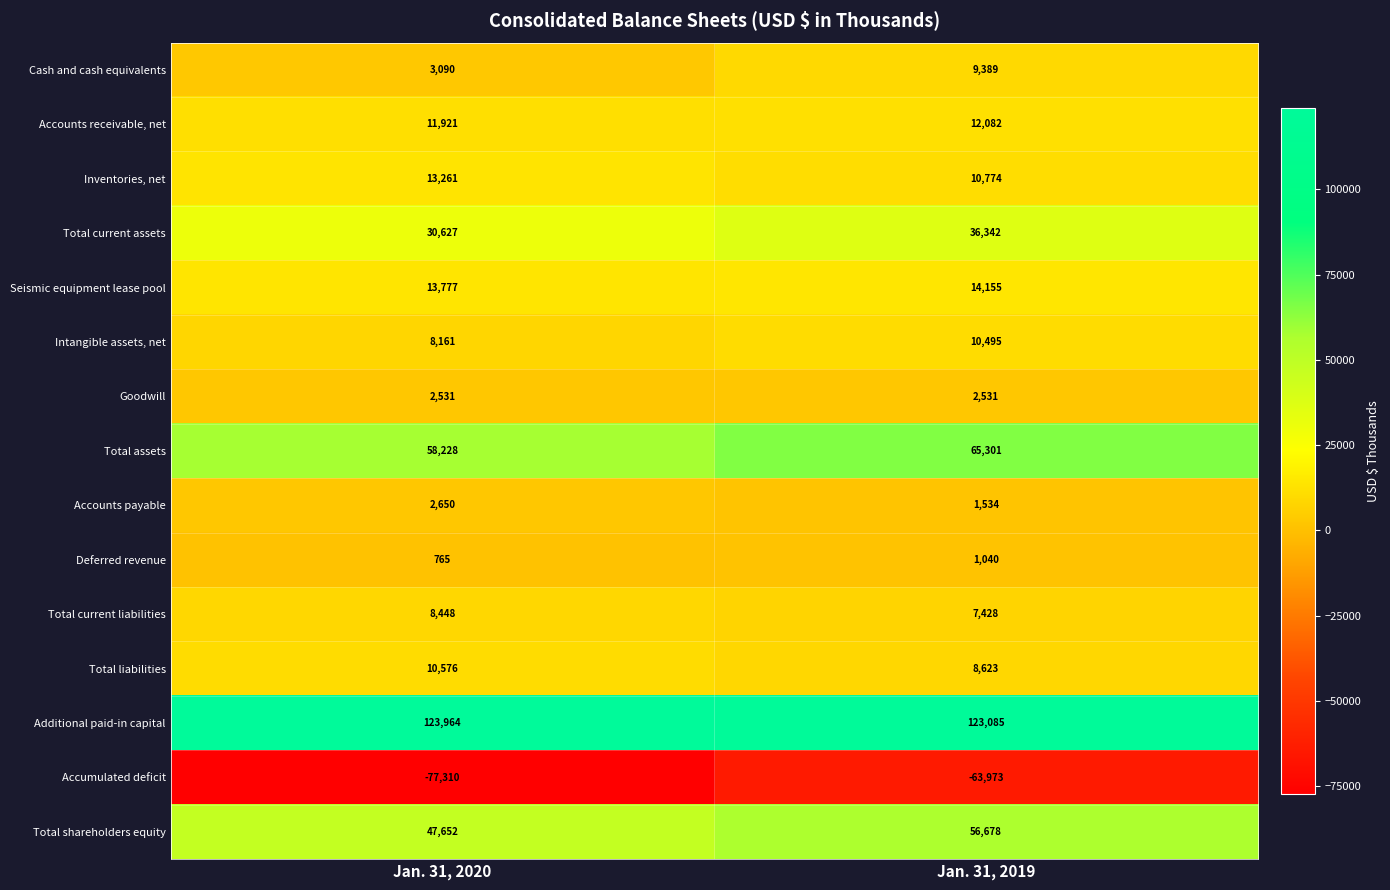

Rank the categories by Total current liabilities value from highest to lowest.

Jan. 31, 2020, Jan. 31, 2019